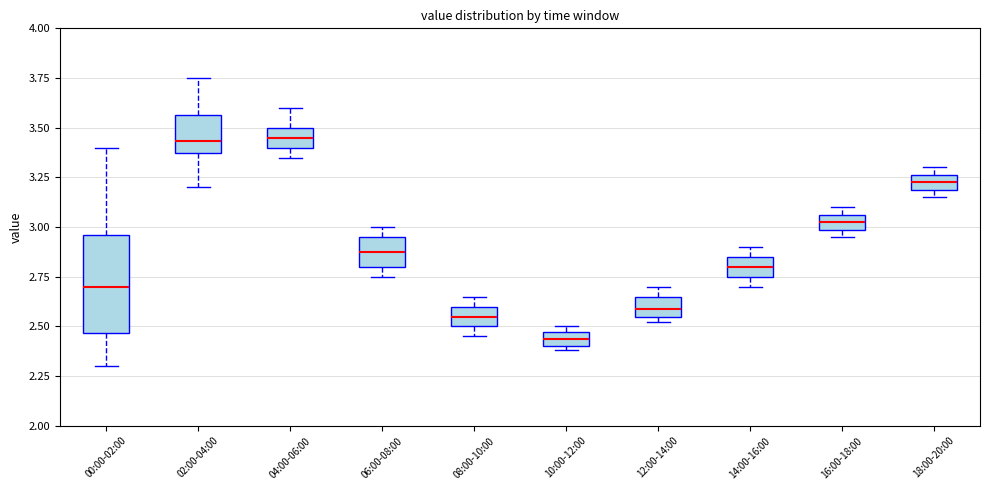

Comparing the boxes themselves (not the whiskers), which one is the tallest?

00:00-02:00